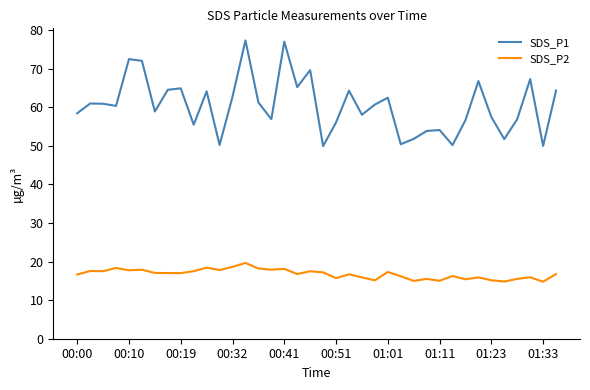

List the series in order of their peak value, highest first.

SDS_P1, SDS_P2